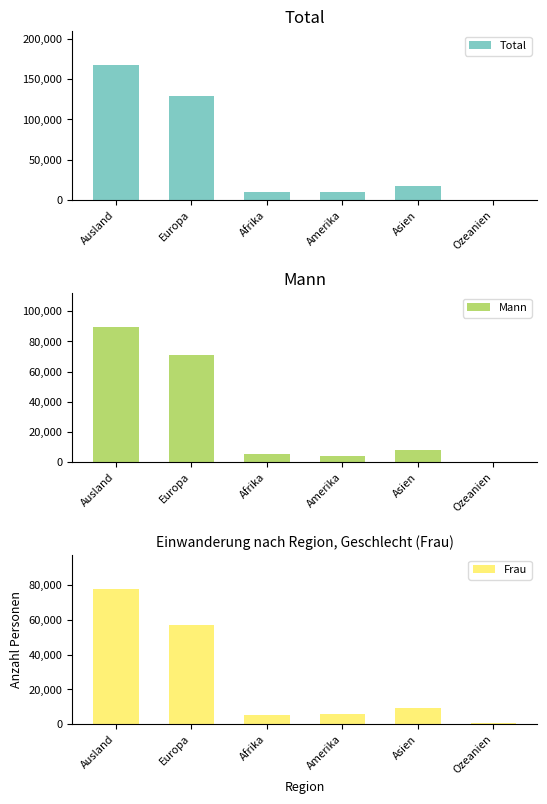

What position from the left is Amerika?

4